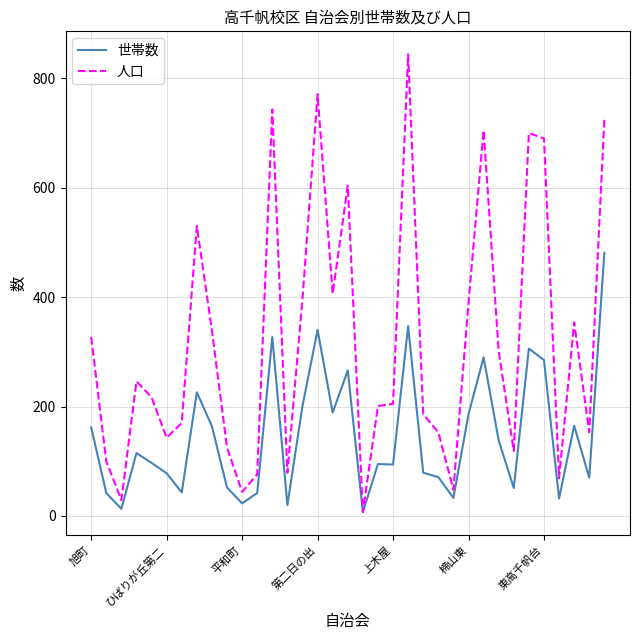

Count the number of categories in the chart.

35